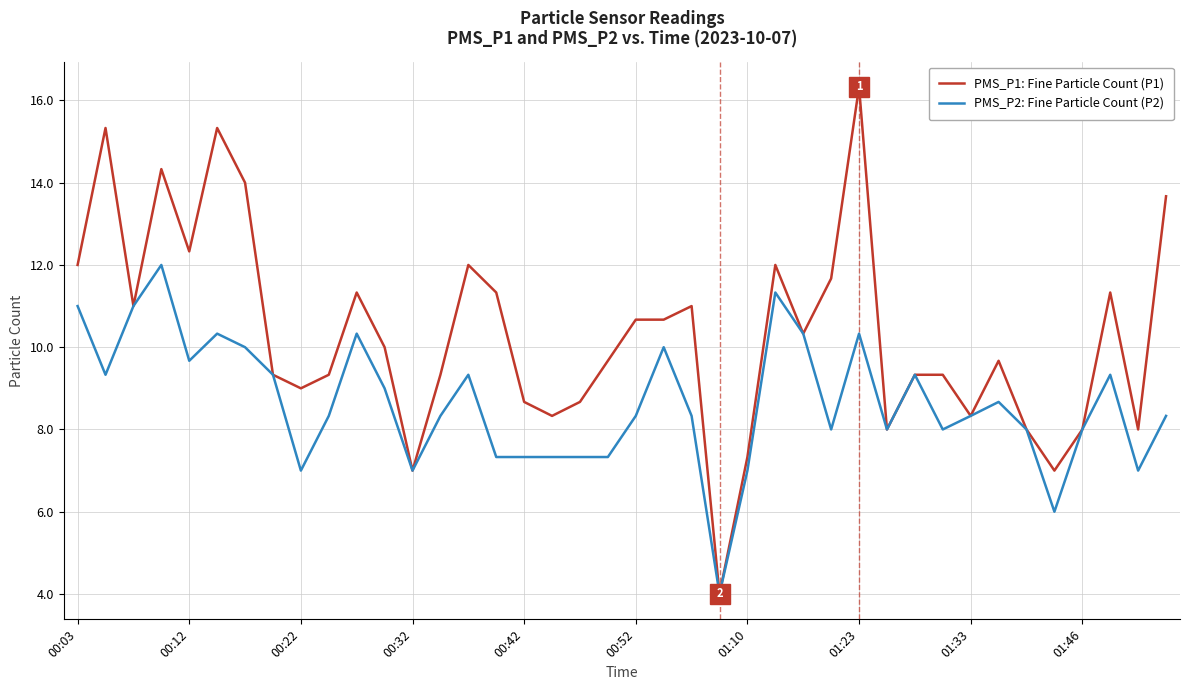

Which series has the largest range (max minus min)?

PMS_P1: Fine Particle Count (P1)